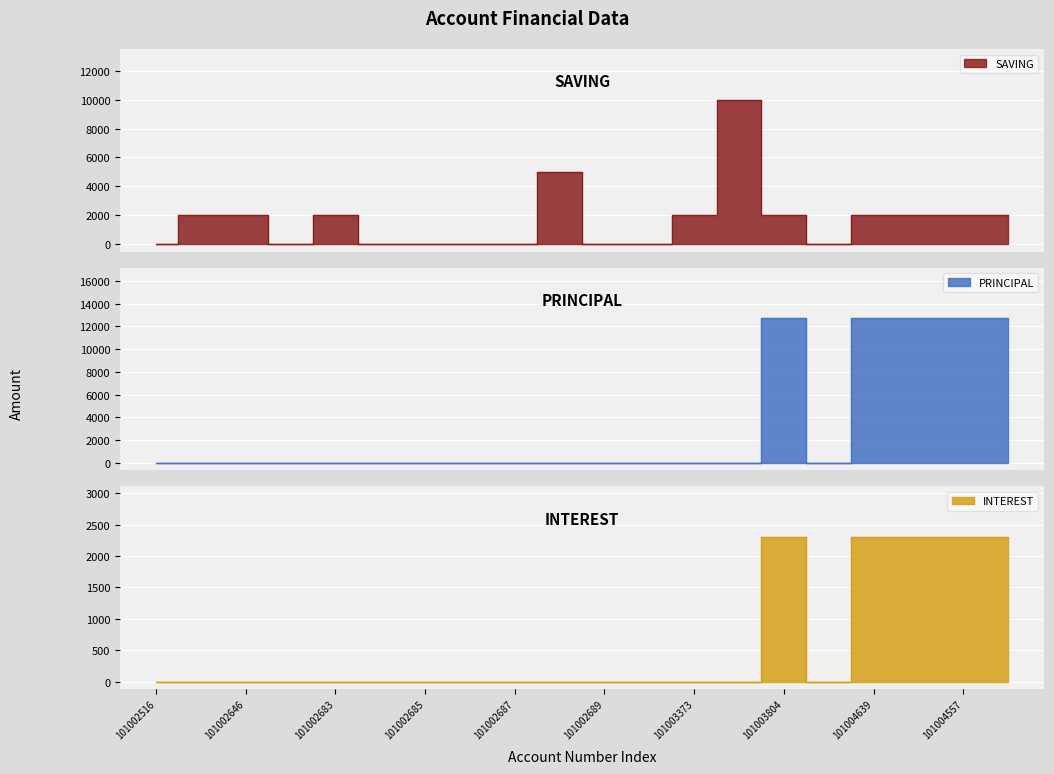

What is the label of the 20th point from the left?

101004758